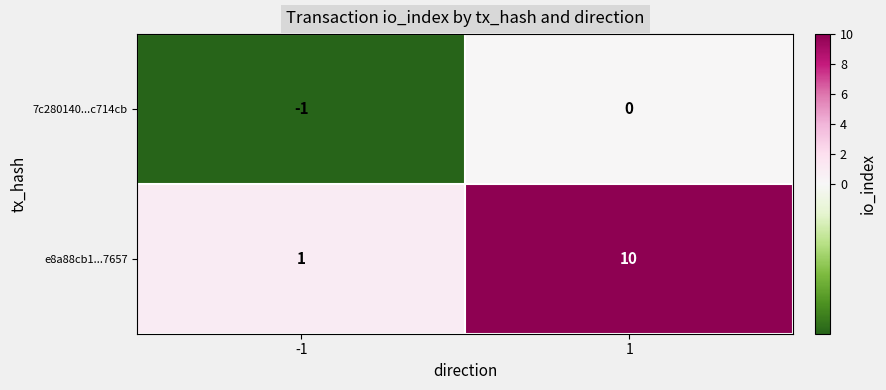

What is the difference between the highest and lowest values at -1?

2